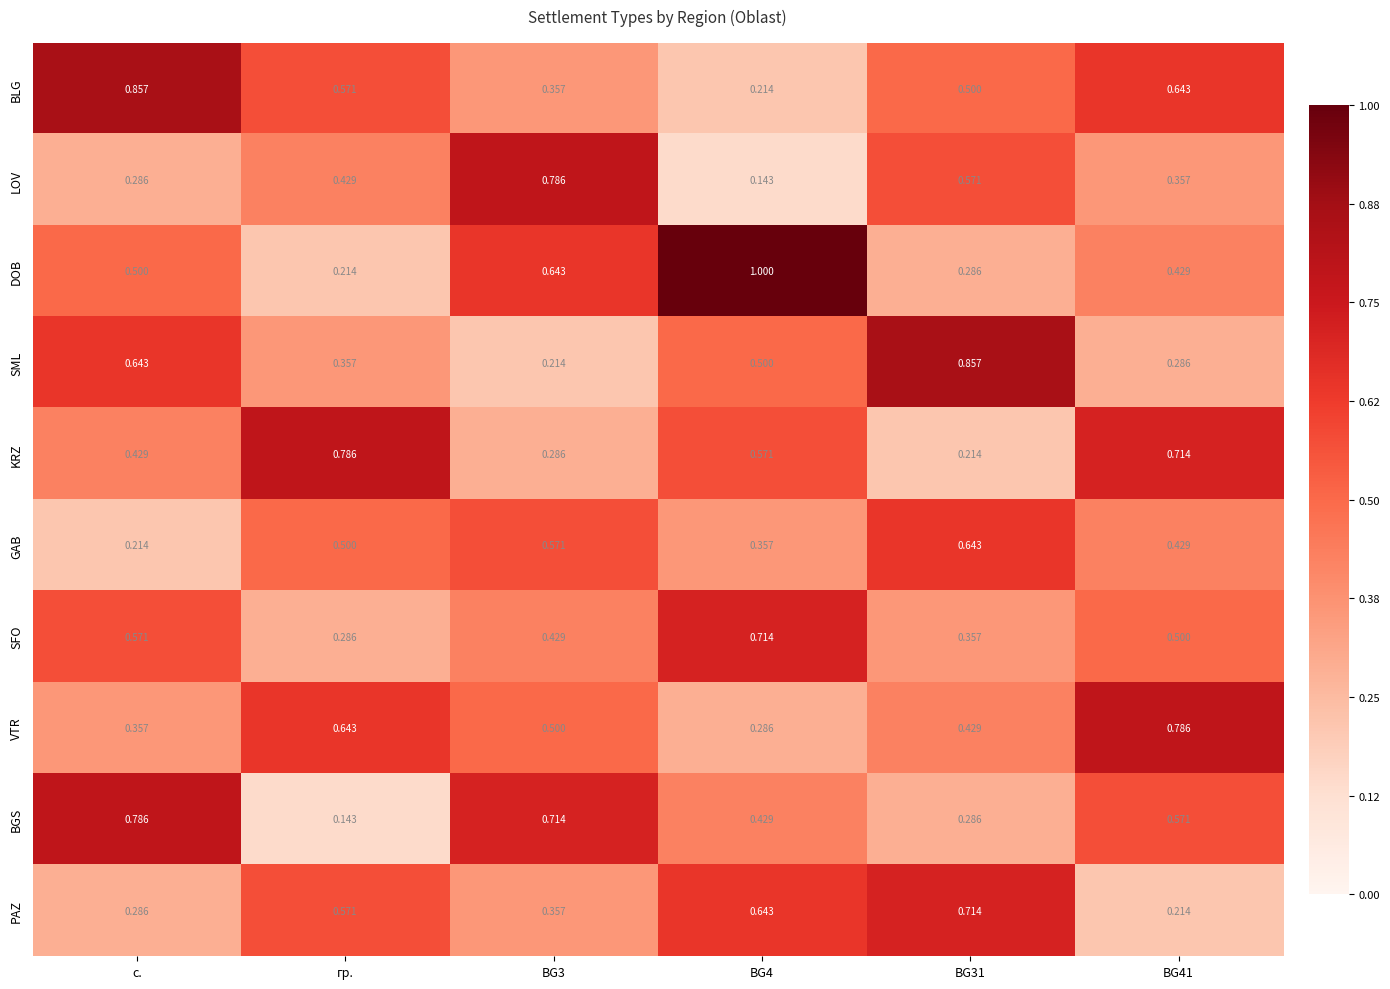

Which series has the widest spread of values?

DOB